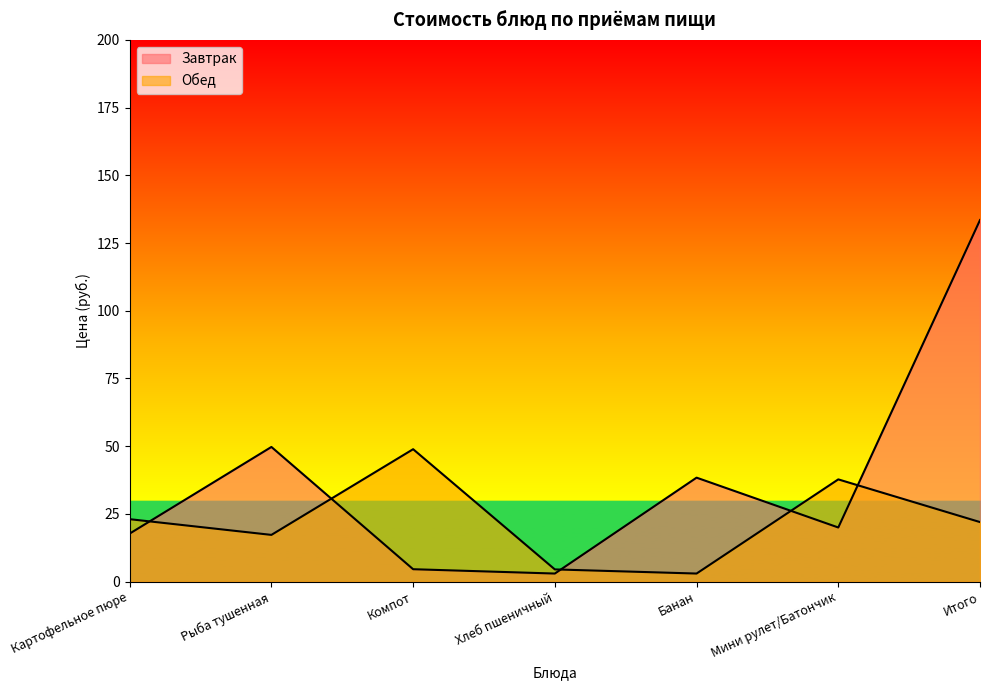

What is the maximum value shown in the chart?

133.5